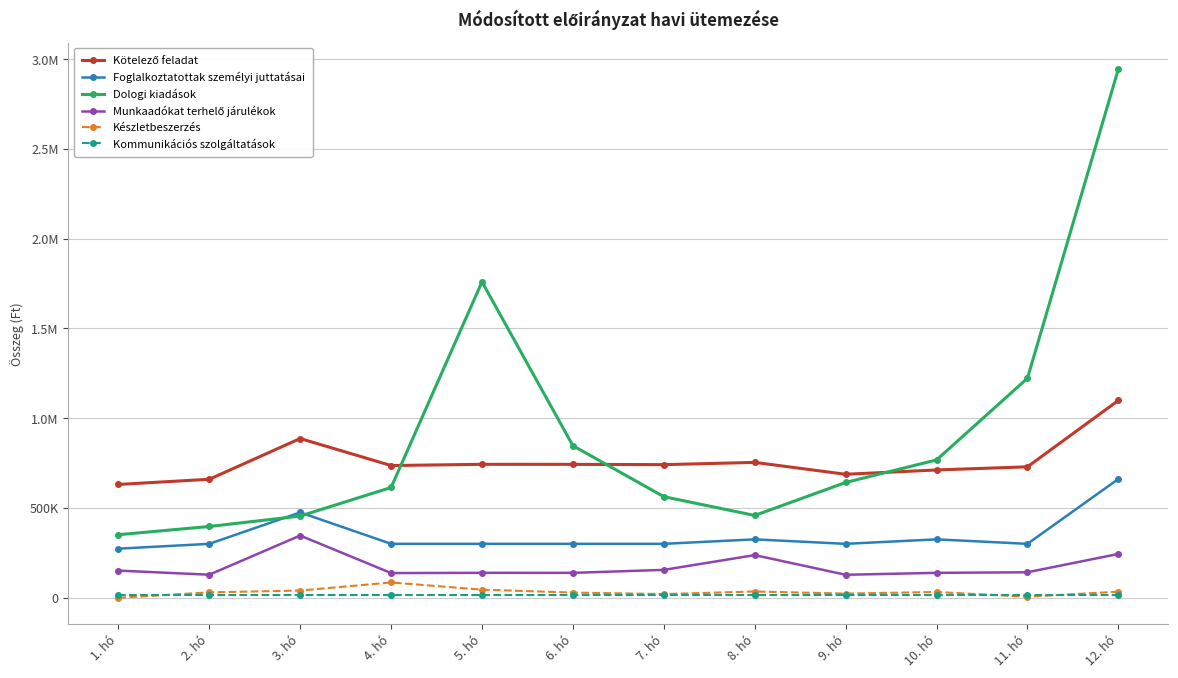

At which category does the chart reach its minimum across all series?

1. hó